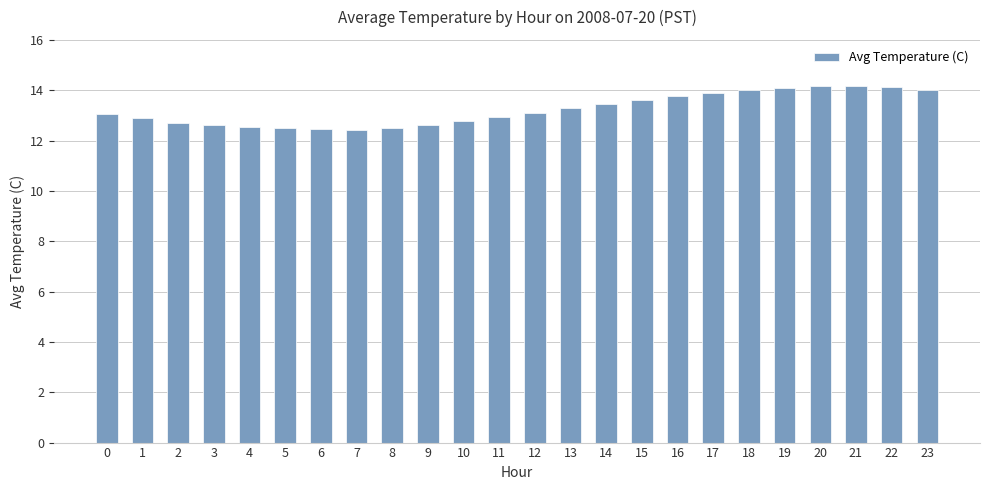

What is the change in value from 14 to 21?

+0.7